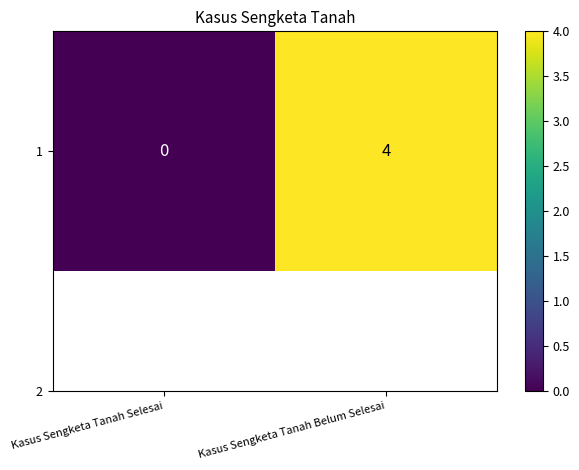

What is the difference between the maximum and minimum values?

4